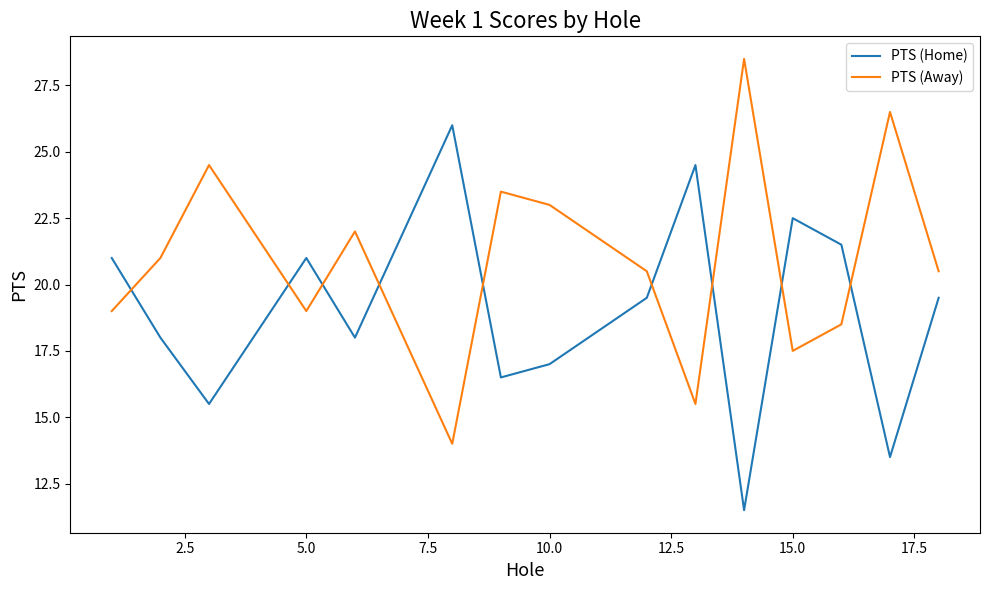

Which series has the largest total across all categories?

PTS (Away)